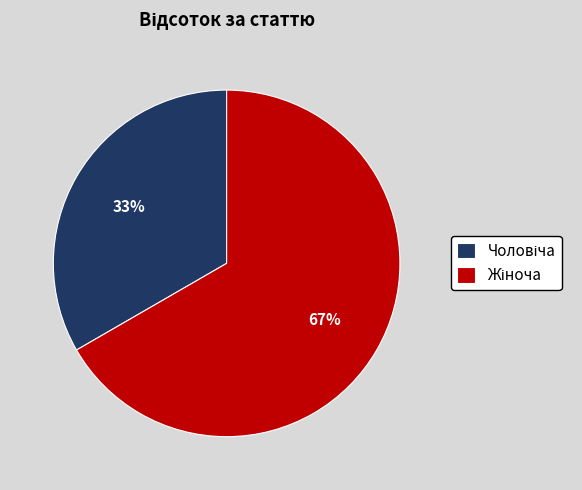

To the nearest percent, what is the average slice percentage?

50%